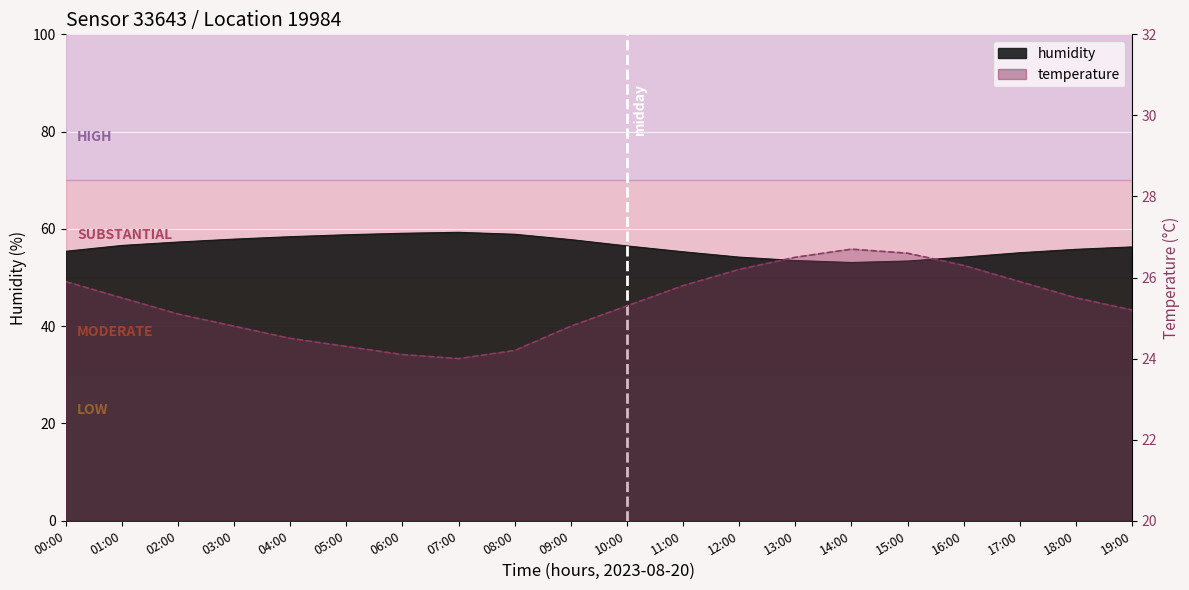

What is the sum of the humidity values at 05:00 and 10:00?

115.3